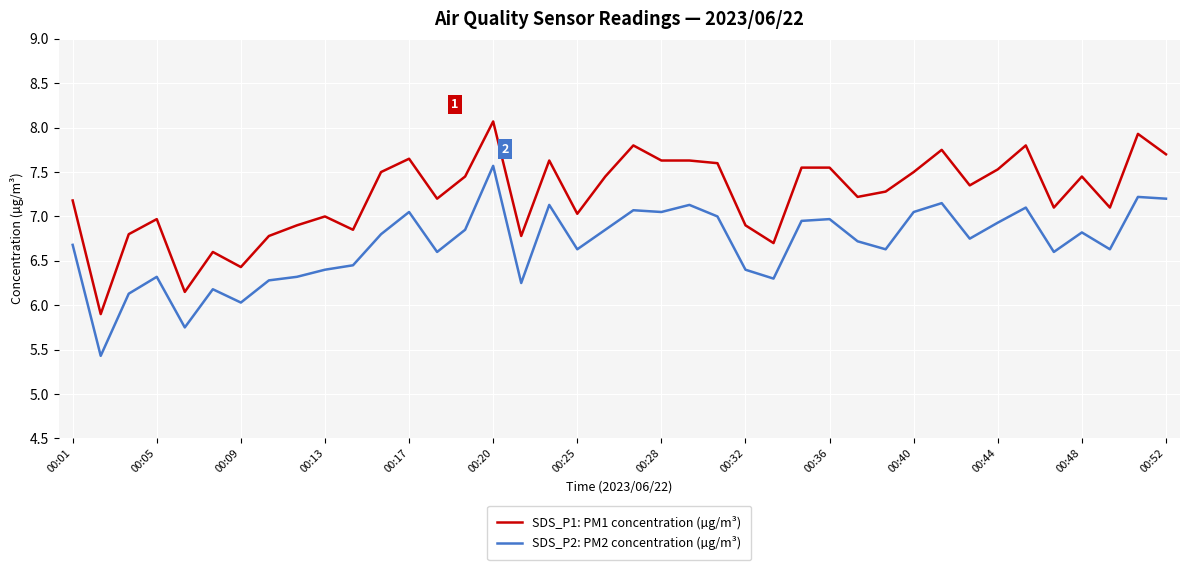

Rank the series by their average value, from highest to lowest.

SDS_P1: PM1 concentration (µg/m³), SDS_P2: PM2 concentration (µg/m³)